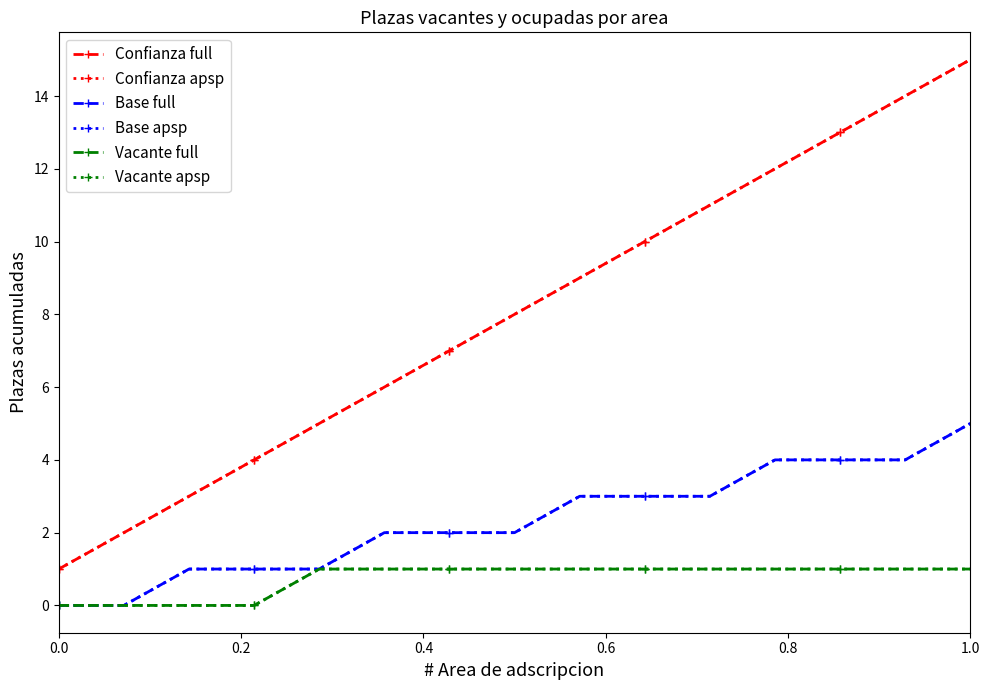

Reading right to left, transcribe all the data shown in this chart.

Confianza full: 15	14	13	12	11	10	9	8	7	6	5	4	3	2	1
Confianza apsp: 15	14	13	12	11	10	9	8	7	6	5	4	3	2	1
Base full: 5	4	4	4	3	3	3	2	2	2	1	1	1	0	0
Base apsp: 5	4	4	4	3	3	3	2	2	2	1	1	1	0	0
Vacante full: 1	1	1	1	1	1	1	1	1	1	1	0	0	0	0
Vacante apsp: 1	1	1	1	1	1	1	1	1	1	1	0	0	0	0